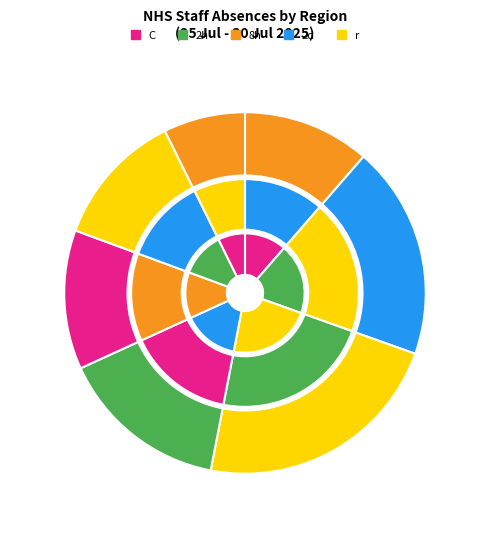

True or false: North West accounts for 12% of the total.

True